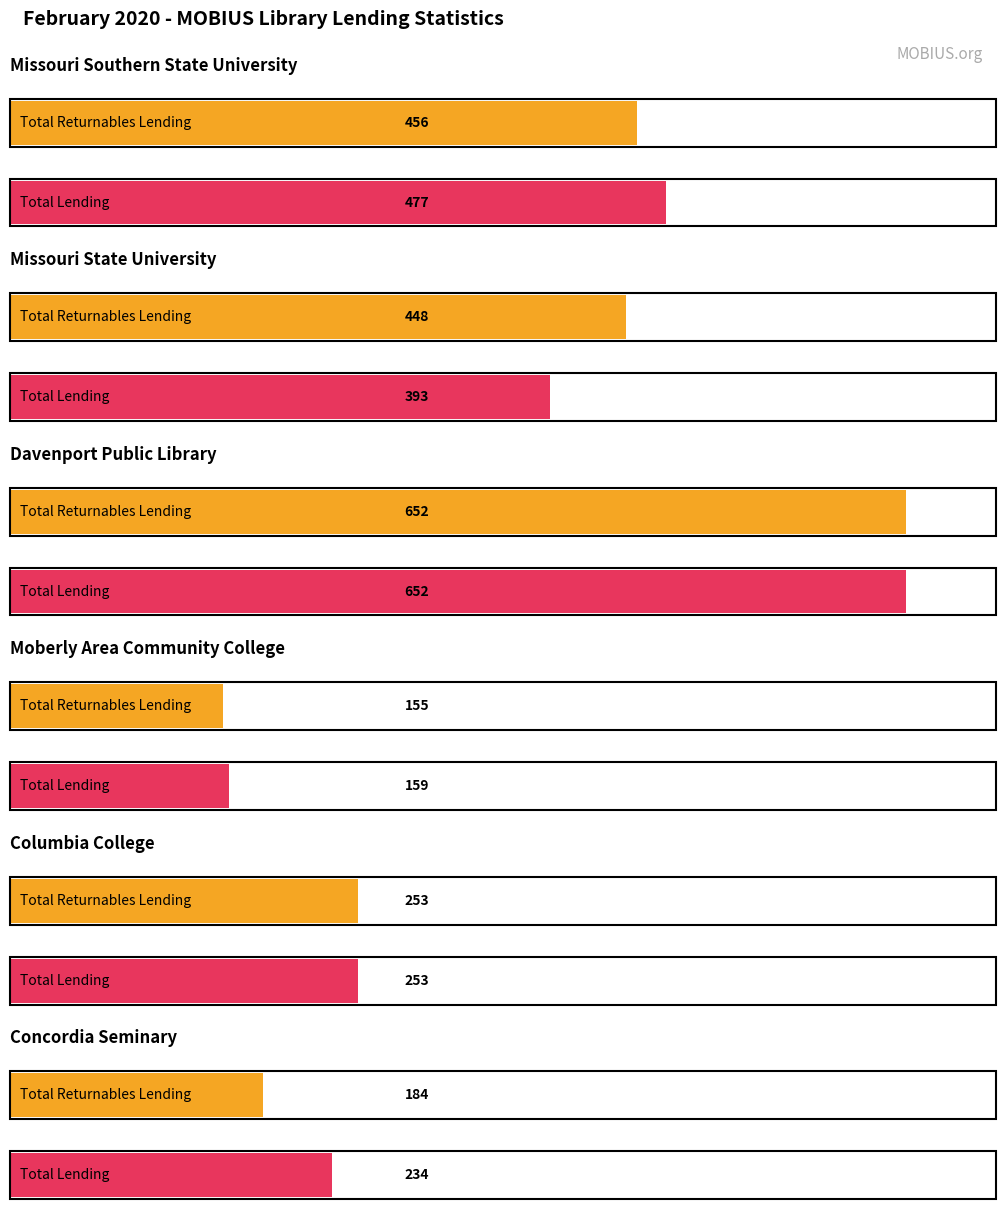

Count the number of categories in the chart.

6